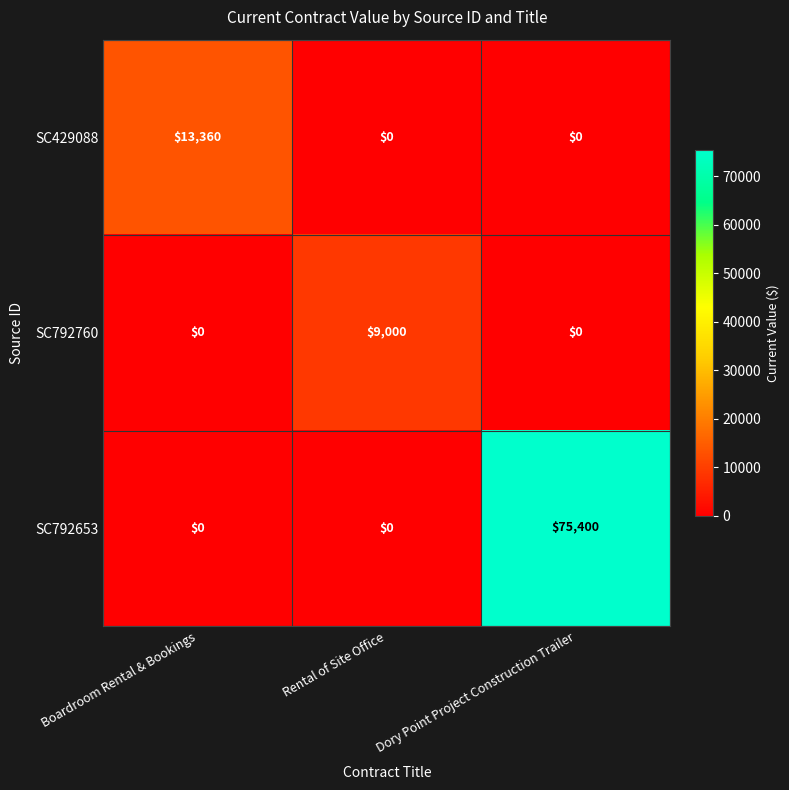

Is it true that SC792653 equals 0 at Boardroom Rental & Bookings?

True